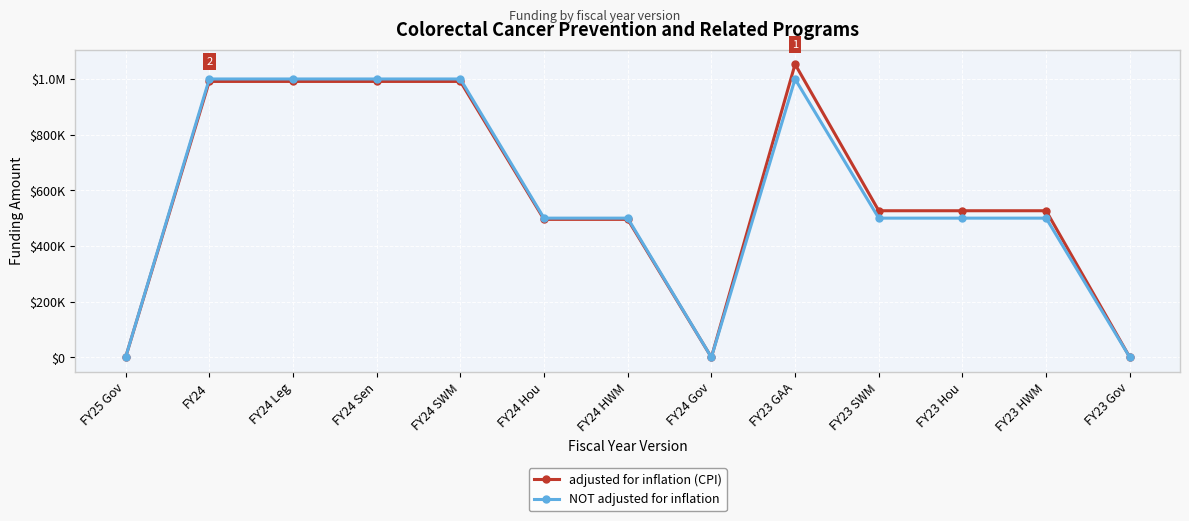

Is this an area chart (filled region under the line)?

No